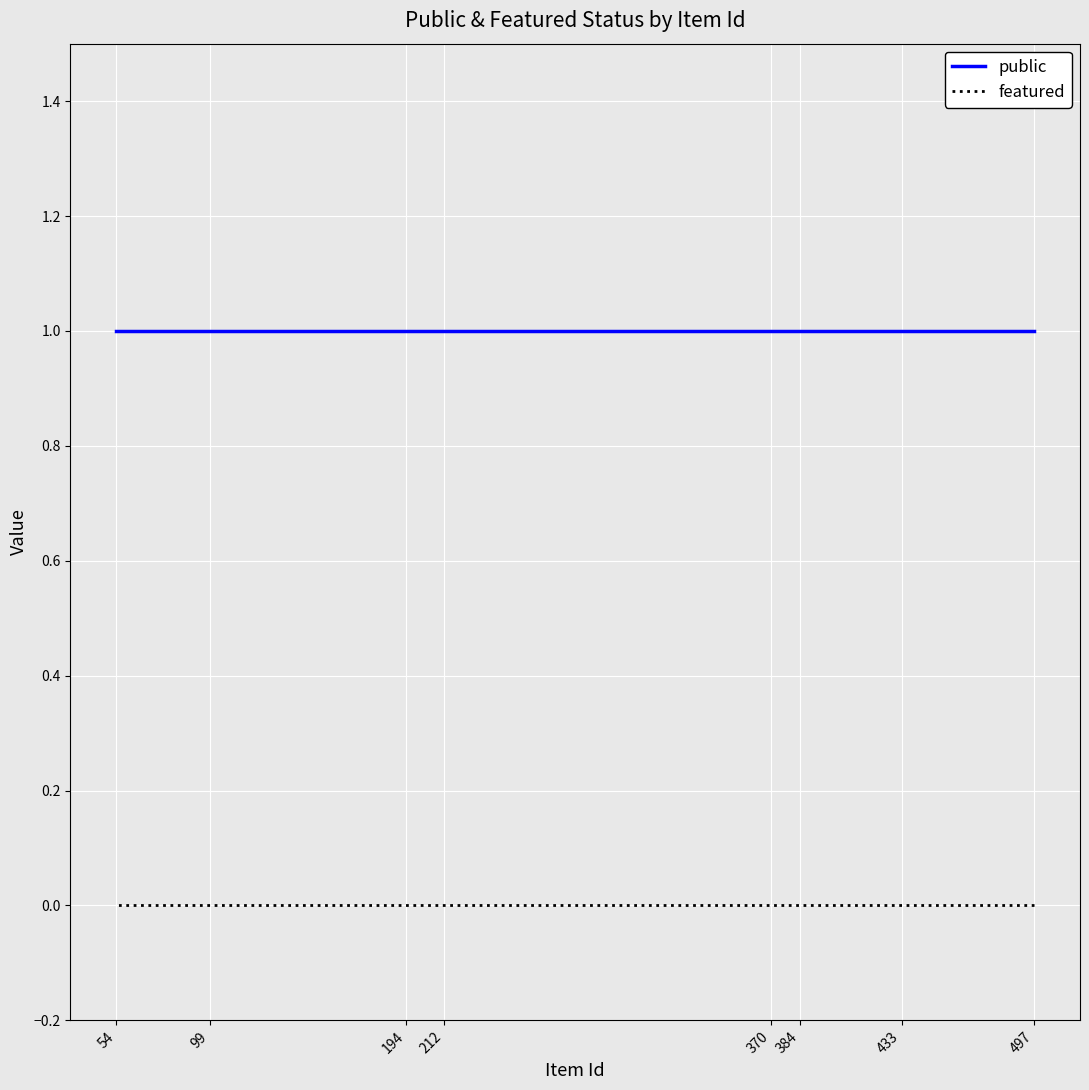

At which label does public reach its peak?

497